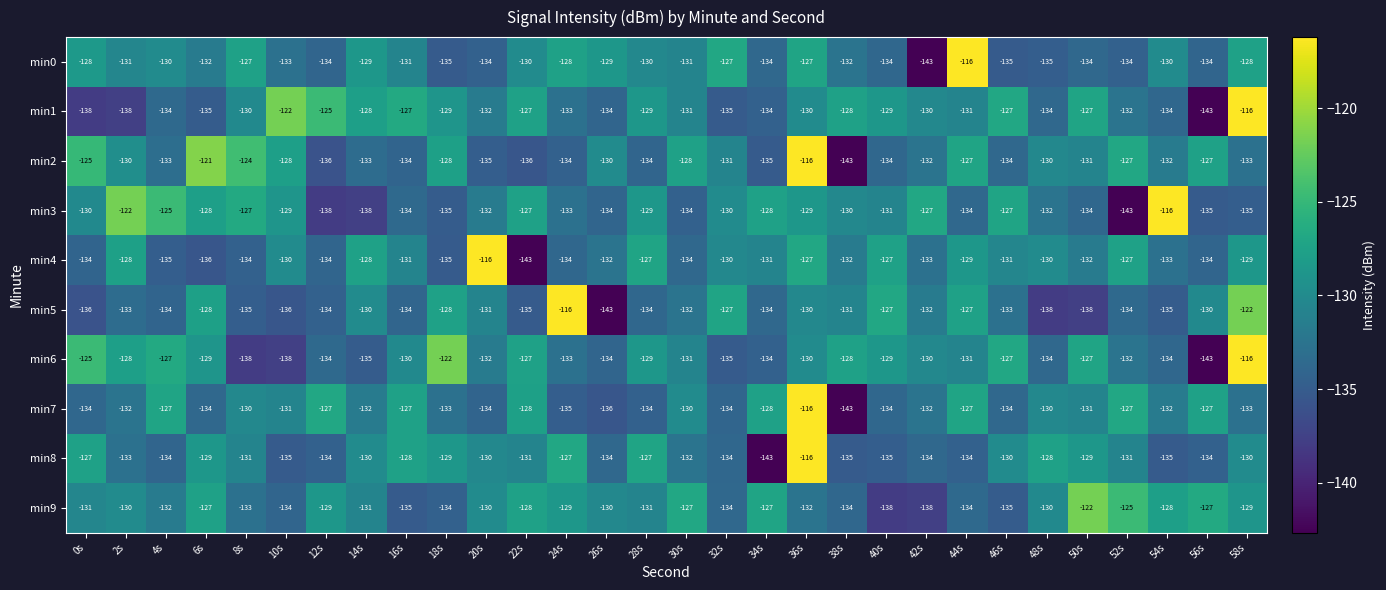

Which series changed the most between 30s and 44s?

min0